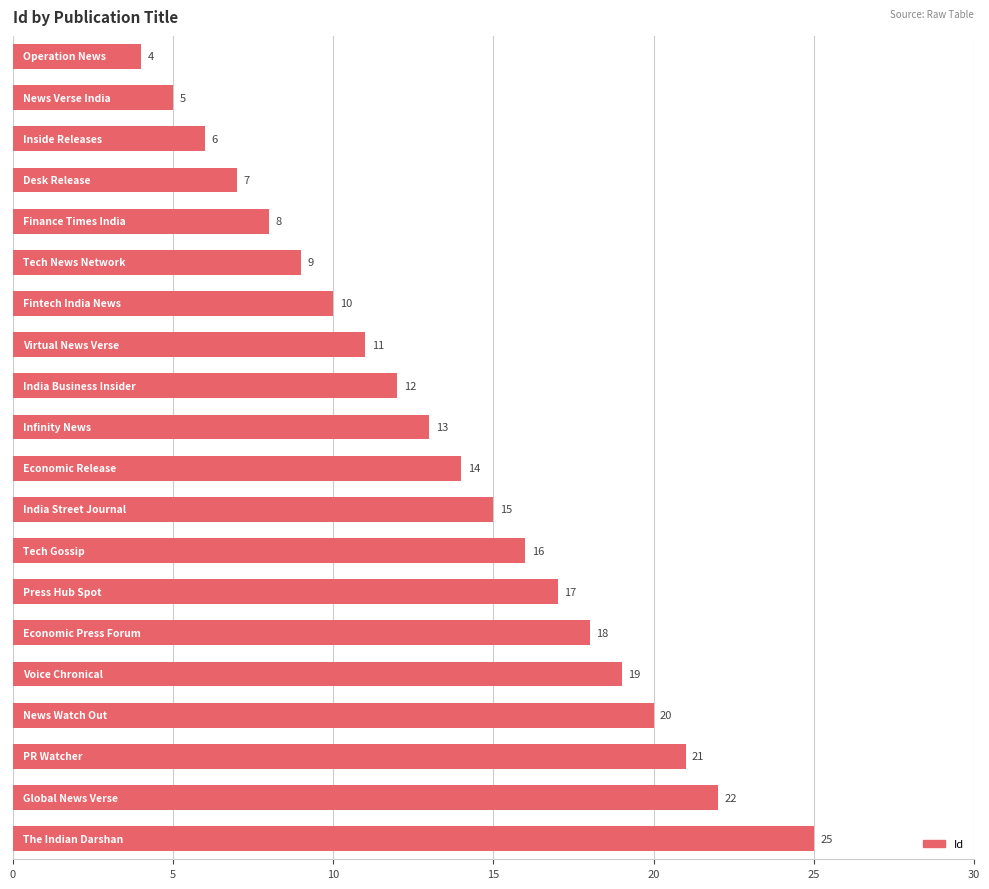

What is the sum of all values?

272